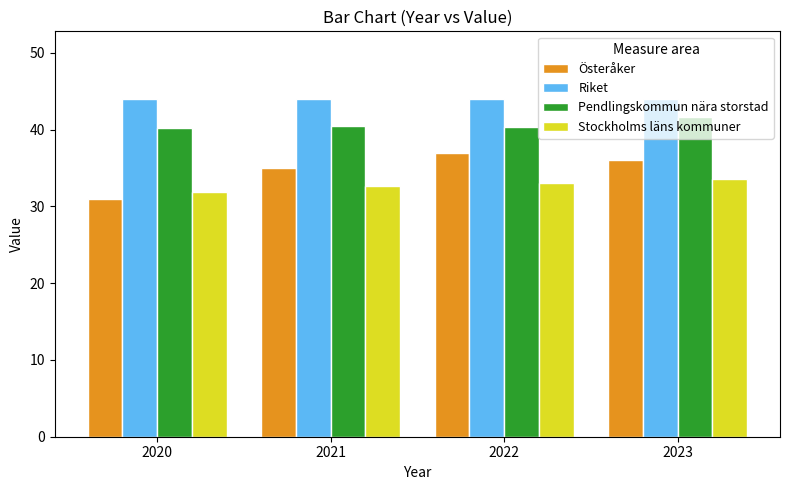

Is the value of Österåker at 2021 greater than the value of Pendlingskommun nära storstad at 2021?

No